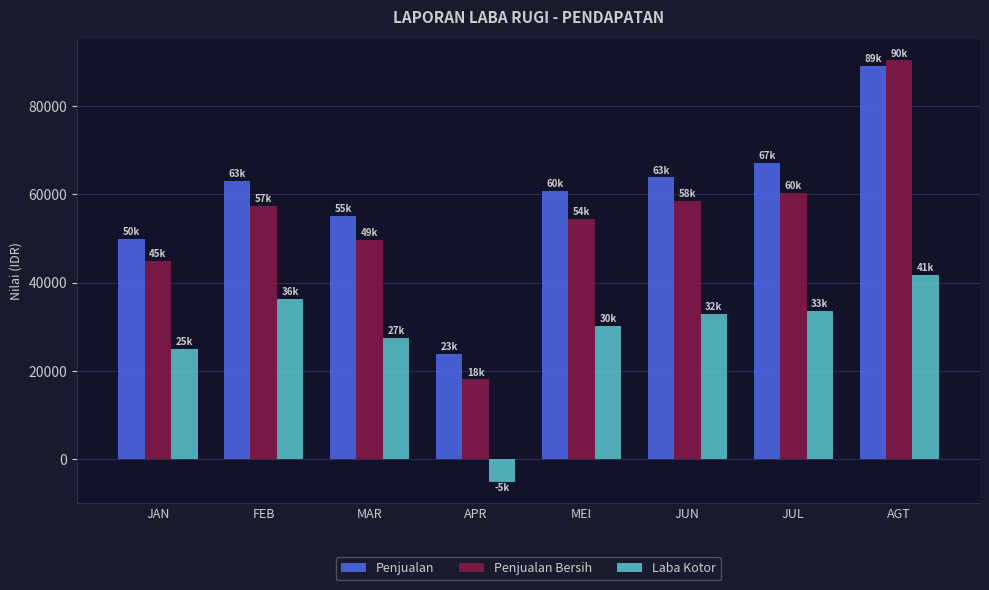

At which label does Penjualan Bersih reach its peak?

AGT